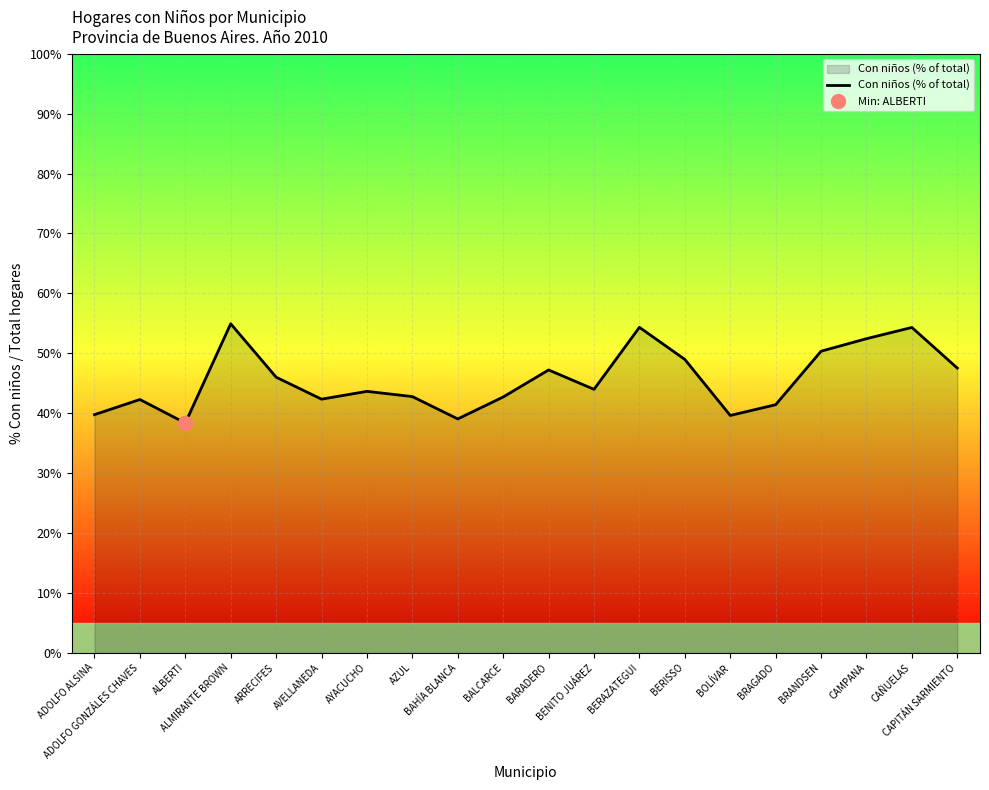

What position from the left is BRAGADO?

16